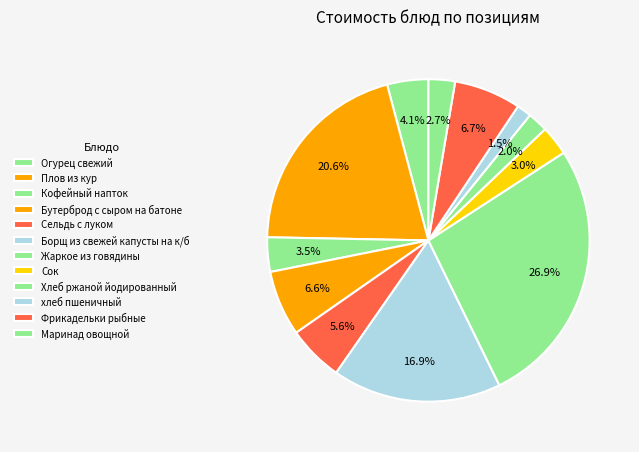

Count the number of slices in the pie.

12